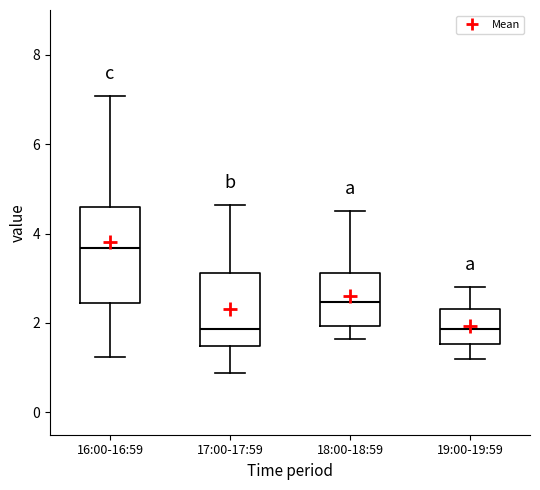

Which box is the tallest, from its lower edge to its upper edge?

16:00-16:59